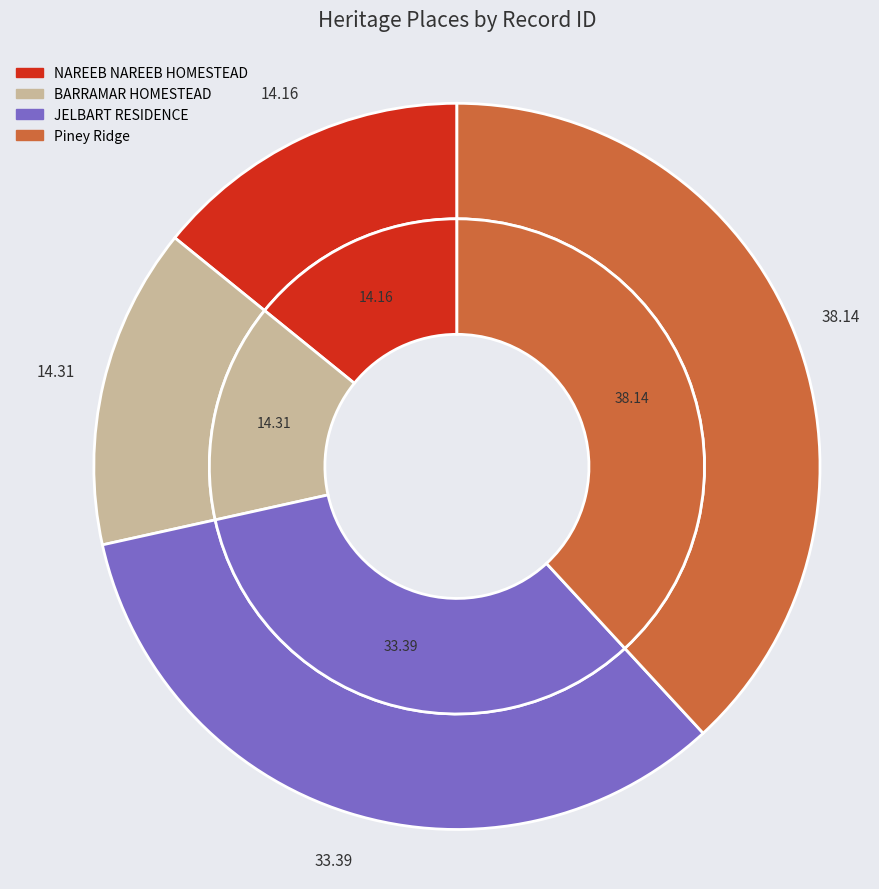

To the nearest percent, what is the difference between the largest and smallest slice percentages?

24%